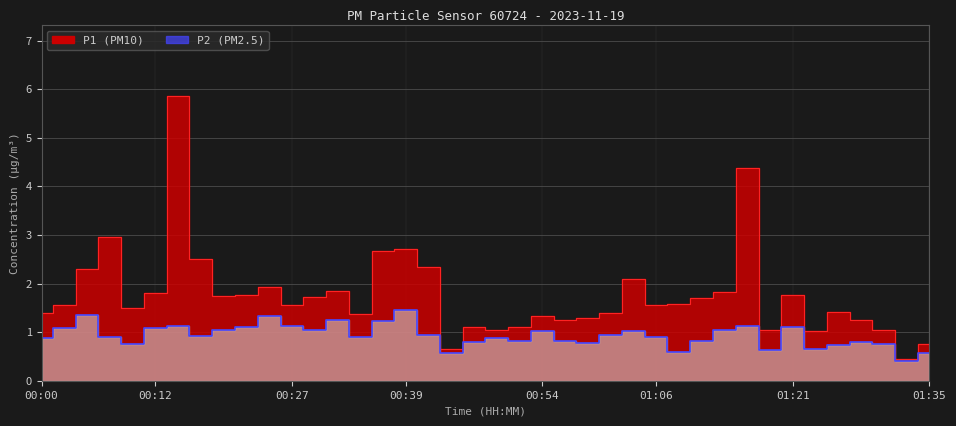

Does the chart have visible grid lines?

Yes